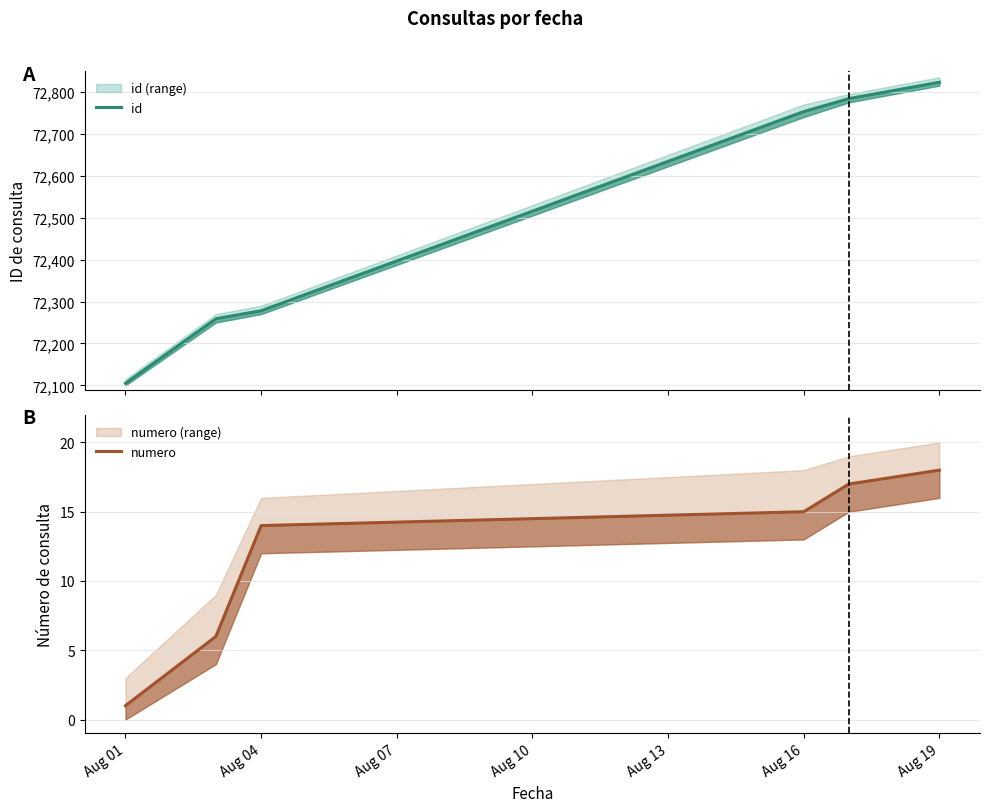

What are all the series names shown in the legend?

id, numero